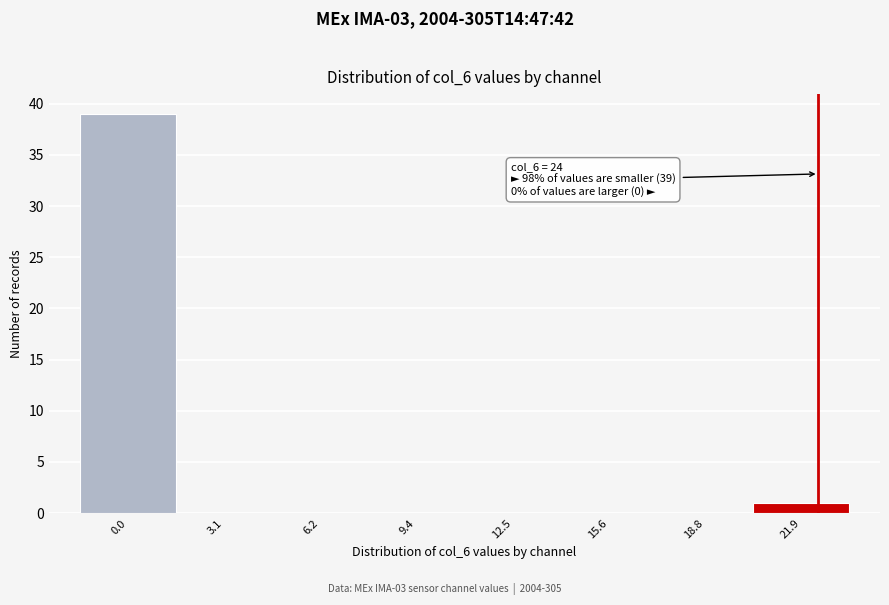

Reading right to left, what are all the values shown in this chart?

21.9=1	18.8=0	15.6=0	12.5=0	9.4=0	6.2=0	3.1=0	0.0=39